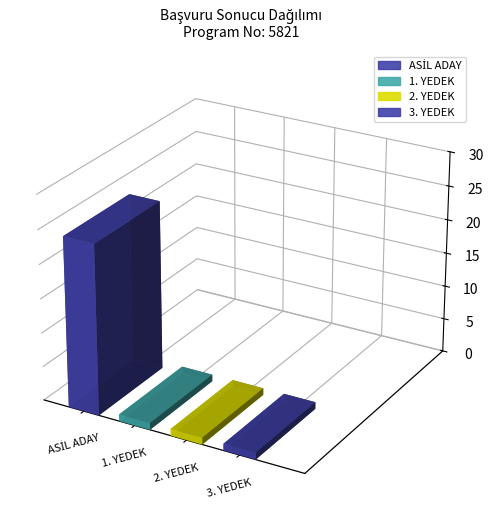

Reading left to right, transcribe all the data shown in this chart.

ASİL ADAY: 25	25	25
1. YEDEK: 1	1	1
2. YEDEK: 1	1	1
3. YEDEK: 1	1	1